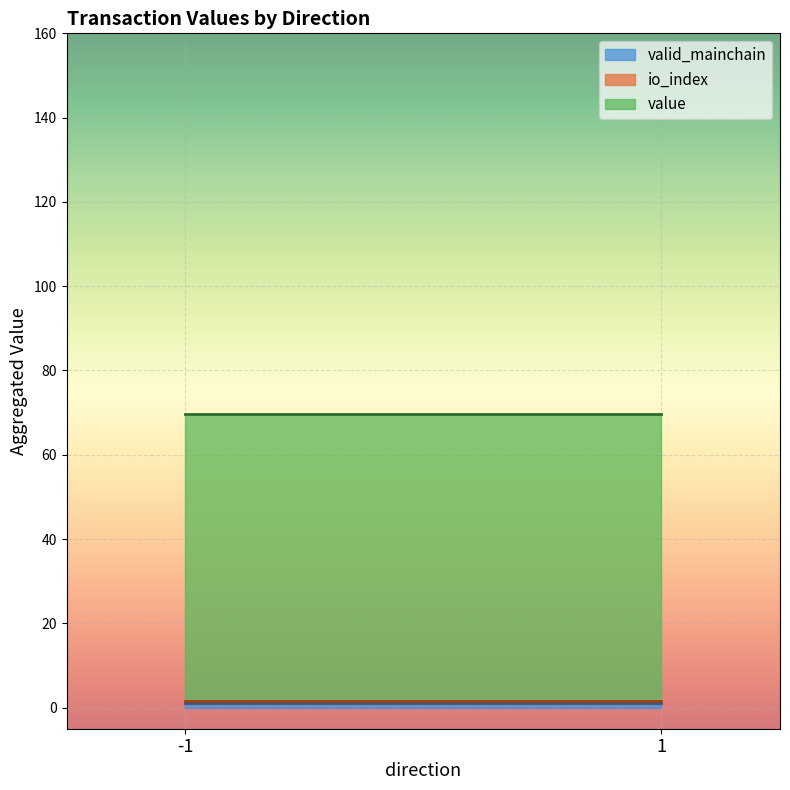

Where is value nearest to the value 69?

-1